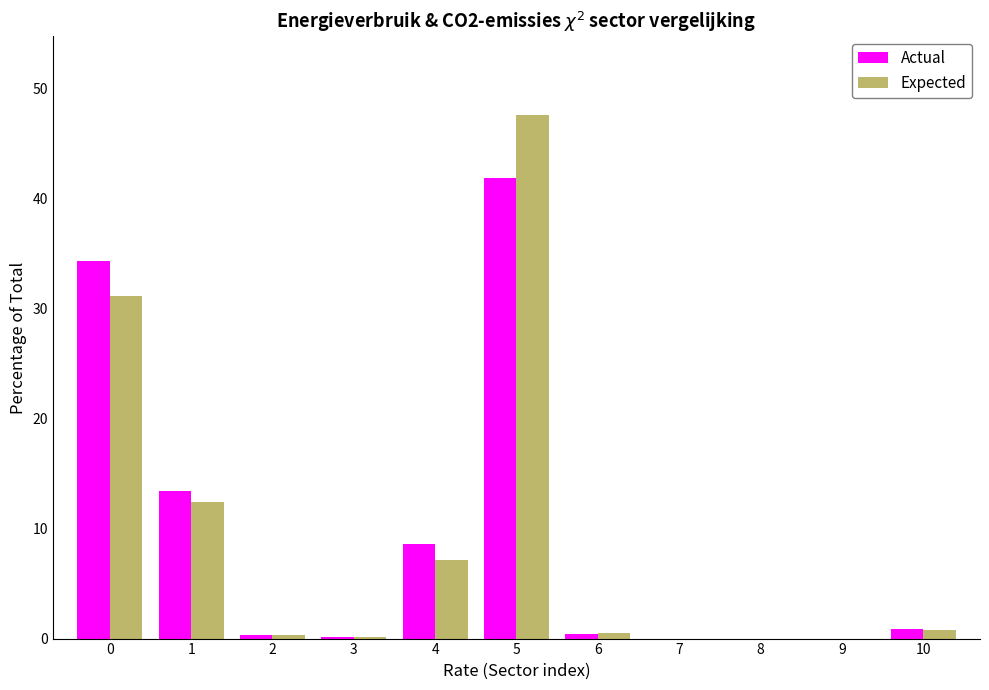

True or false: Expected has a value of 15.4 at 7.

False